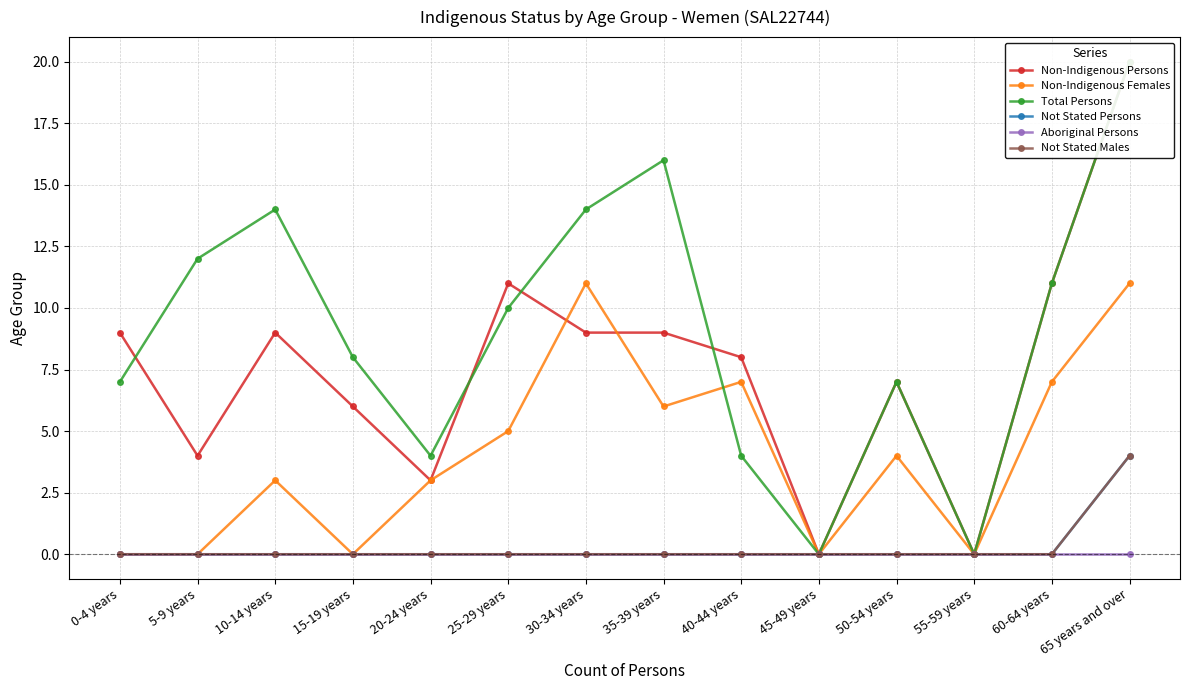

At 30-34 years, list the series in order from smallest to largest.

Not Stated Persons, Aboriginal Persons, Not Stated Males, Non-Indigenous Persons, Non-Indigenous Females, Total Persons